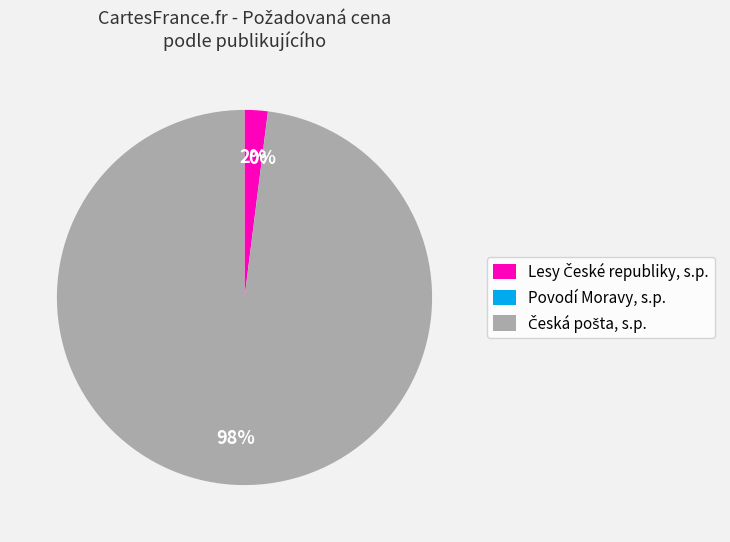

Is there any slice that represents more than half of the pie?

Yes